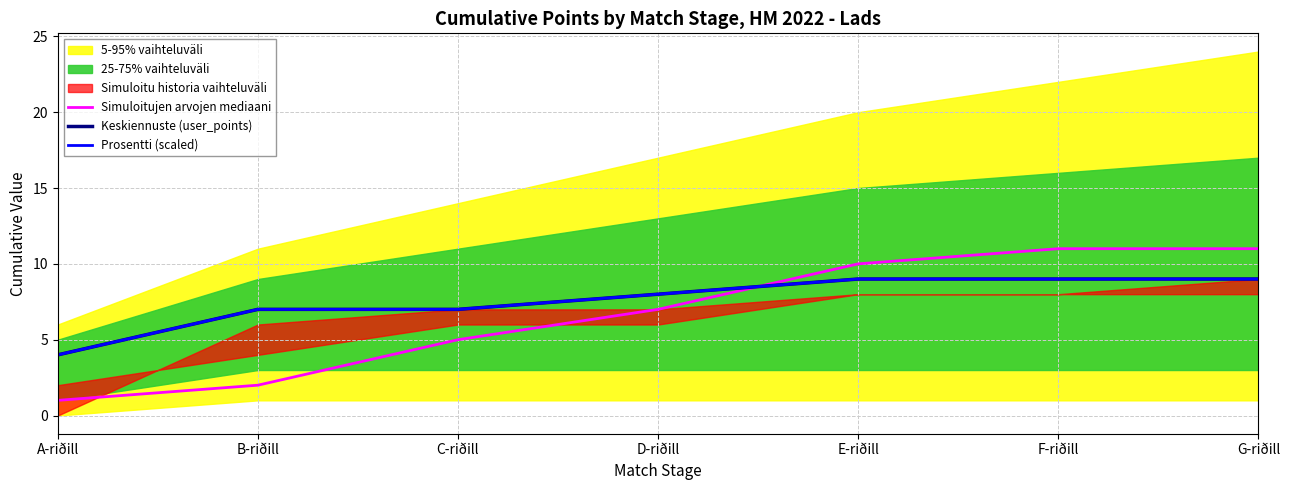

Reading left to right, list all the values displayed in this chart.

Simuloitujen arvojen mediaani: A-riðill=1	B-riðill=2	C-riðill=5	D-riðill=7	E-riðill=10	F-riðill=11	G-riðill=11
Keskiennuste (user_points): A-riðill=4	B-riðill=7	C-riðill=7	D-riðill=8	E-riðill=9	F-riðill=9	G-riðill=9
Prosentti (scaled): A-riðill=4	B-riðill=7	C-riðill=7	D-riðill=8	E-riðill=9	F-riðill=9	G-riðill=9